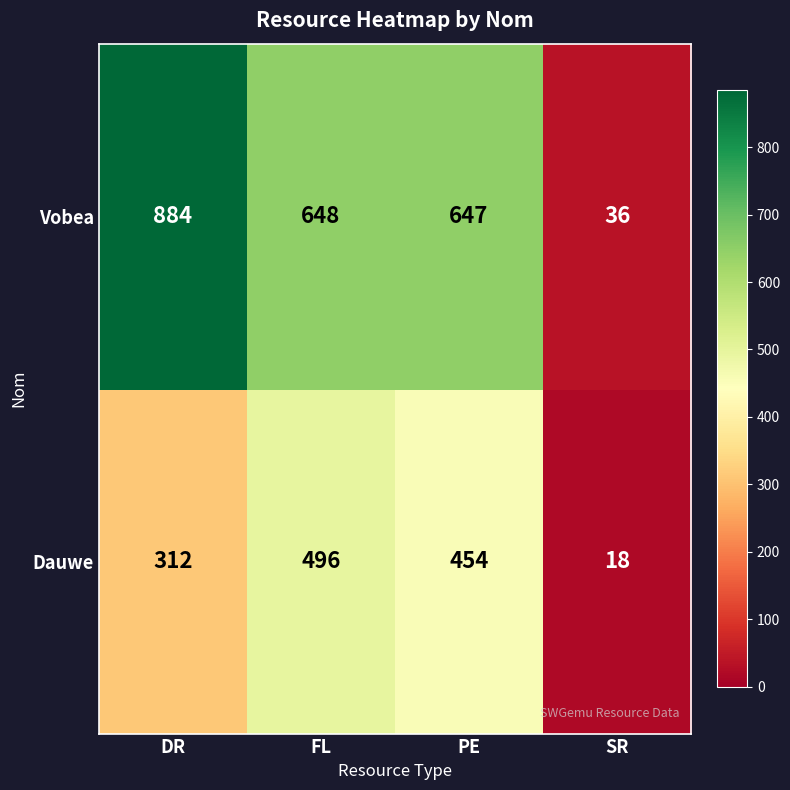

How many data points does each series have?

4